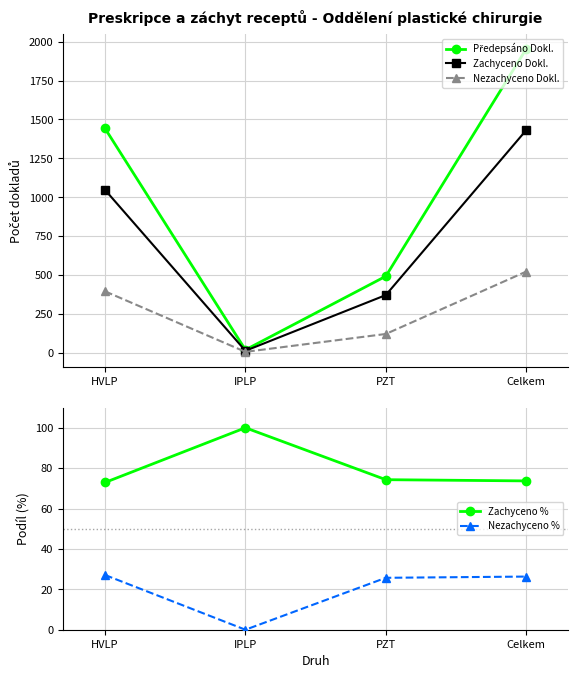

Is it true that Zachyceno Dokl. equals 371.0 at PZT?

True